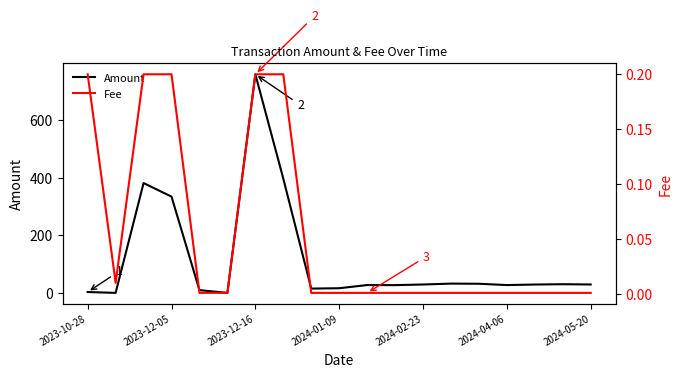

What is the sum of all Fee values?

1.0